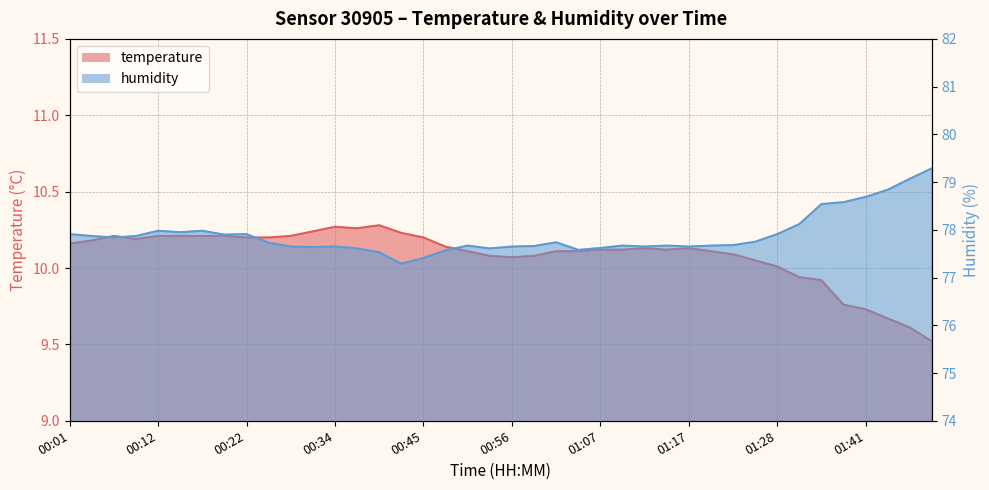

What is the highest value of the humidity series?

79.3